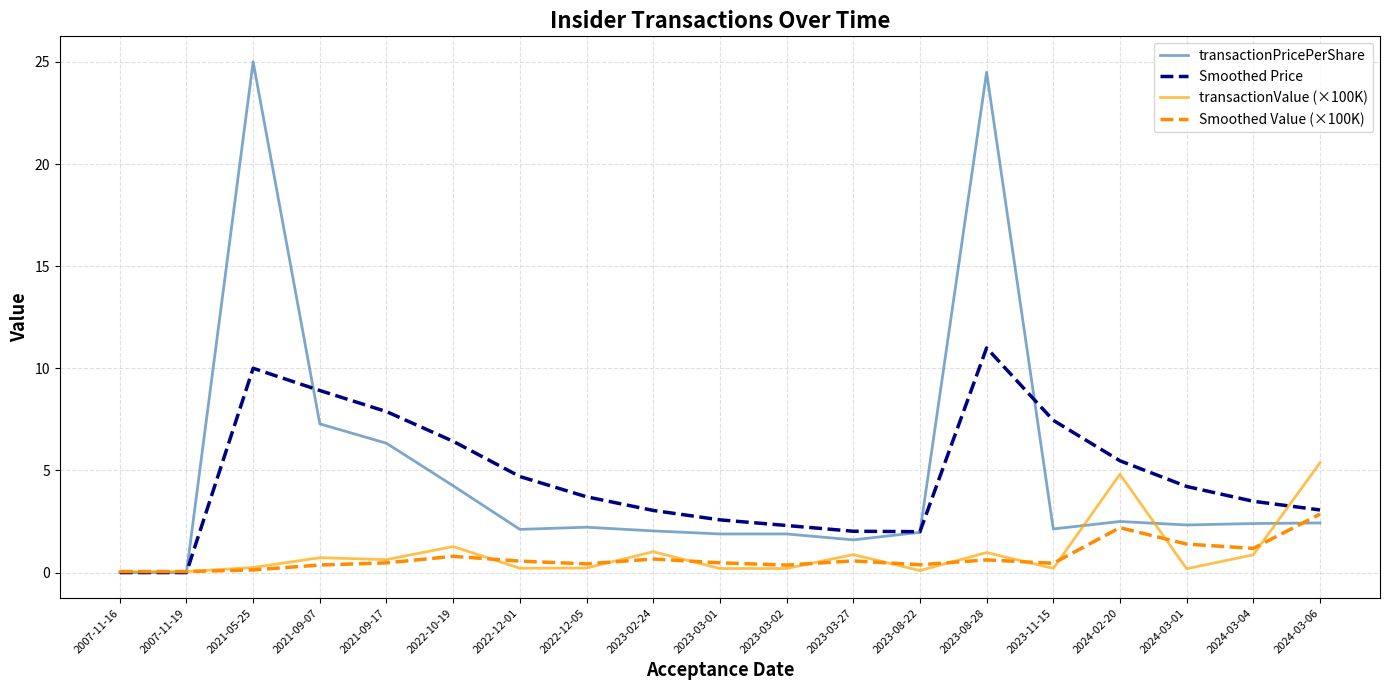

Which series has the largest total across all categories?

transactionPricePerShare